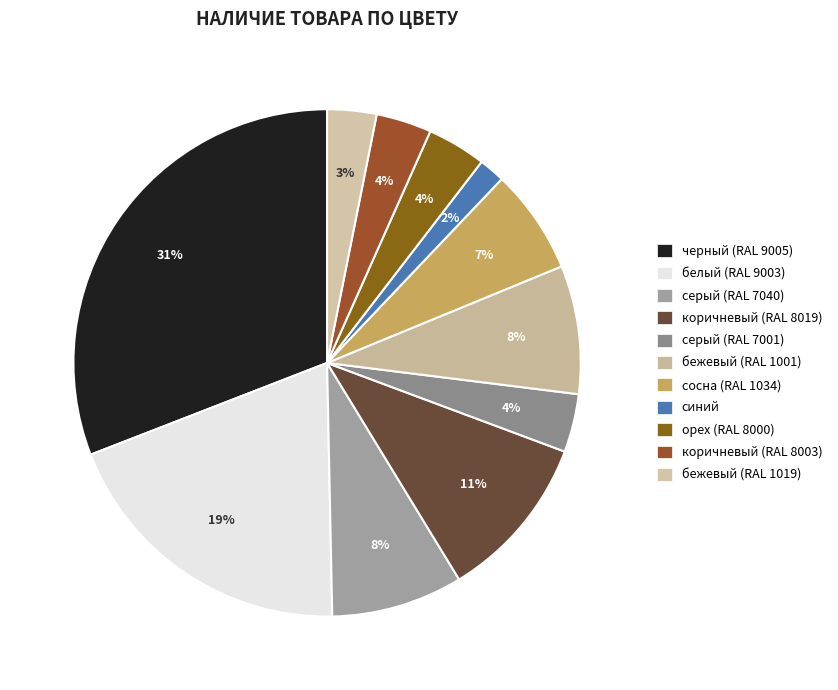

How many segments does this pie chart have?

11